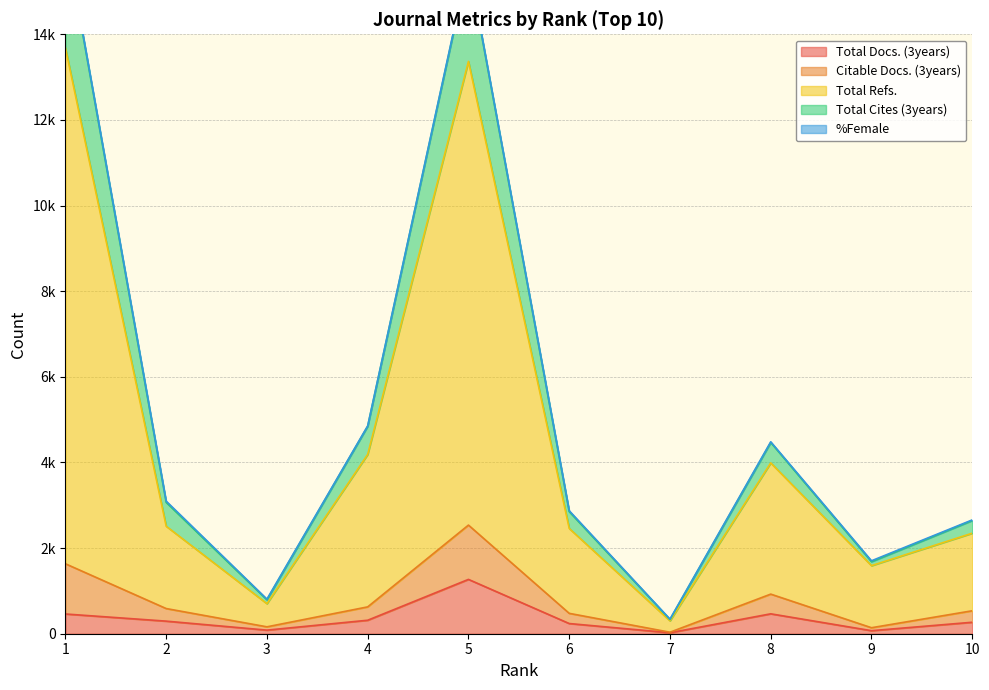

How many data points does each series have?

10